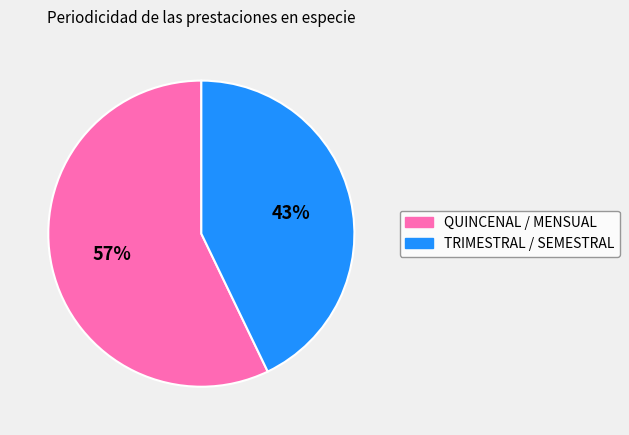

How many segments does this pie chart have?

2